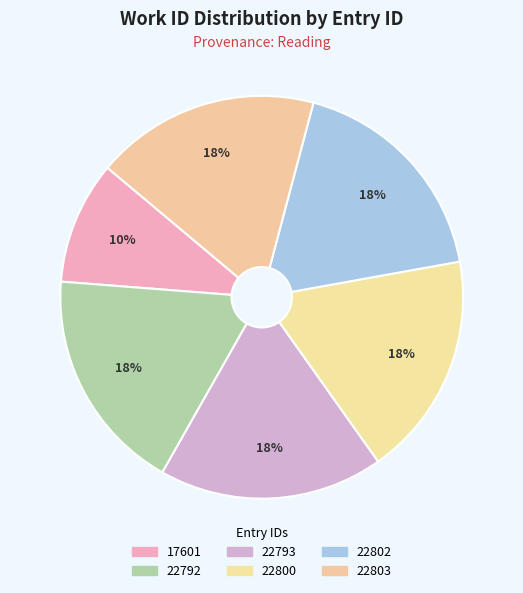

Which slice is the largest?

22792